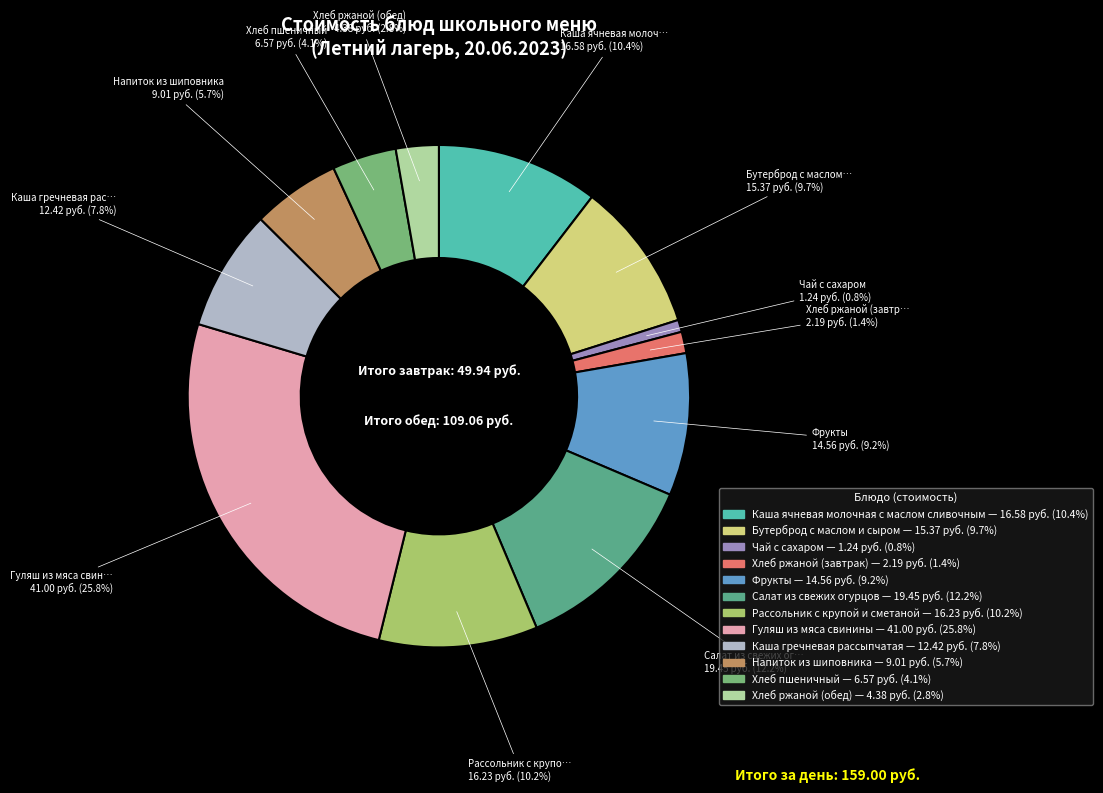

Which category has the biggest portion of the pie?

Гуляш из мяса свинины